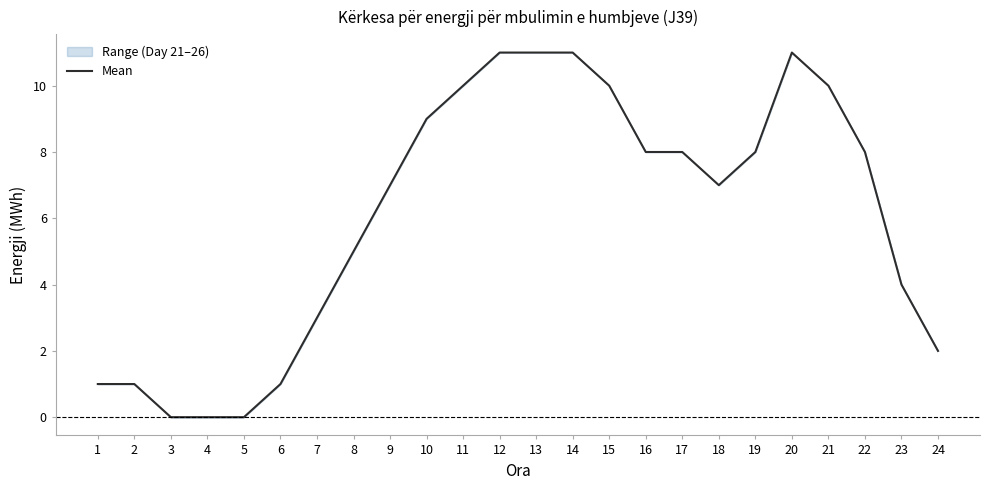

The chart shows a value of 3 at 8. True or false?

False